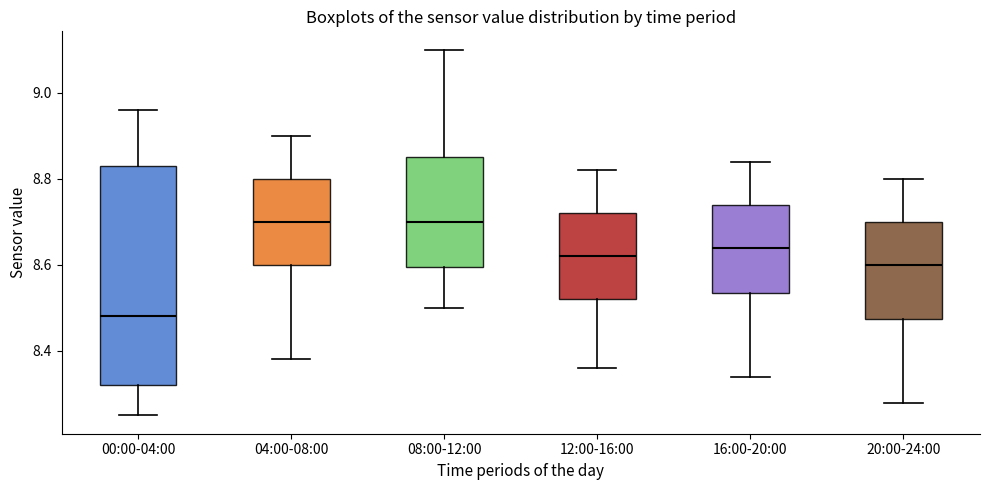

Reading left to right, transcribe this box plot: for each box, give where its median line is, the range the box spans, and where its two whiskers end, as read against the y-axis. The values are not printed on the chart, so give them approximately, as read against the axis.

00:00-04:00: median 8.48, box 8.32 to 8.84, whiskers 8.26 to 8.96
04:00-08:00: median 8.70, box 8.60 to 8.80, whiskers 8.38 to 8.90
08:00-12:00: median 8.70, box 8.60 to 8.86, whiskers 8.50 to 9.10
12:00-16:00: median 8.62, box 8.52 to 8.72, whiskers 8.36 to 8.82
16:00-20:00: median 8.64, box 8.54 to 8.74, whiskers 8.34 to 8.84
20:00-24:00: median 8.60, box 8.48 to 8.70, whiskers 8.28 to 8.80